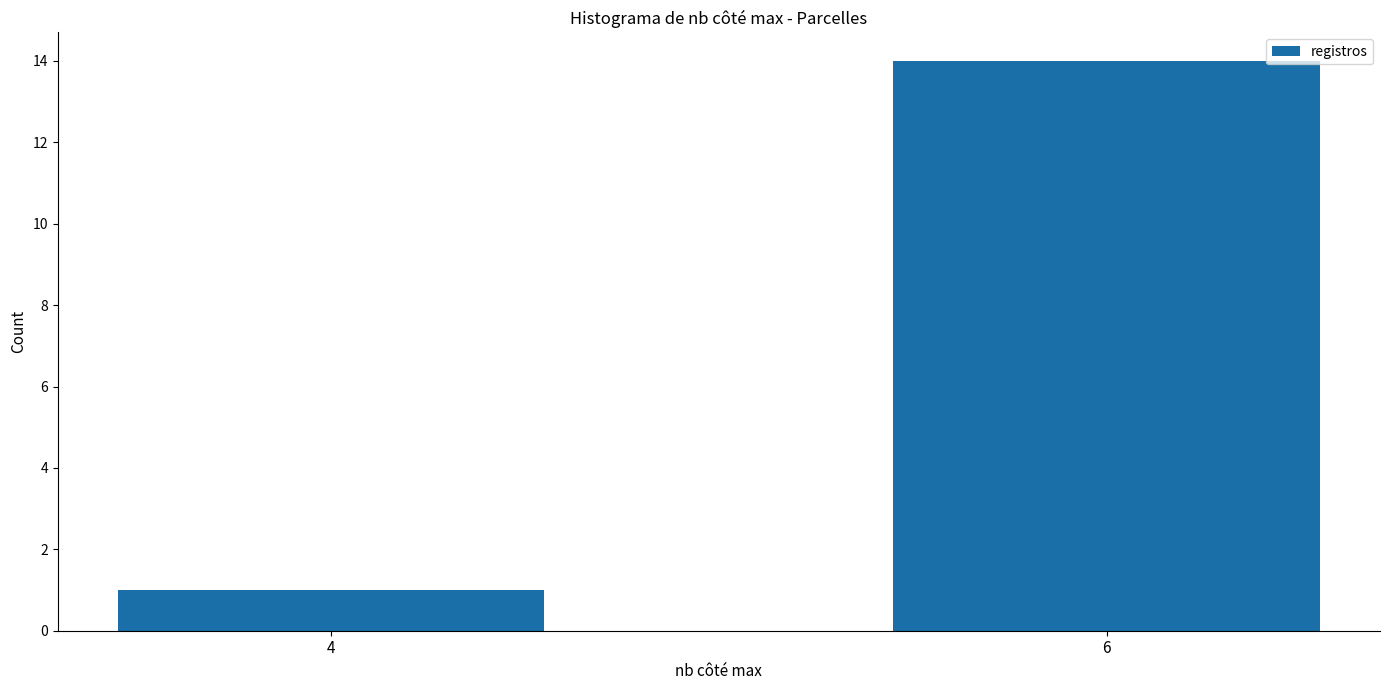

At which label is the value closest to 7?

4